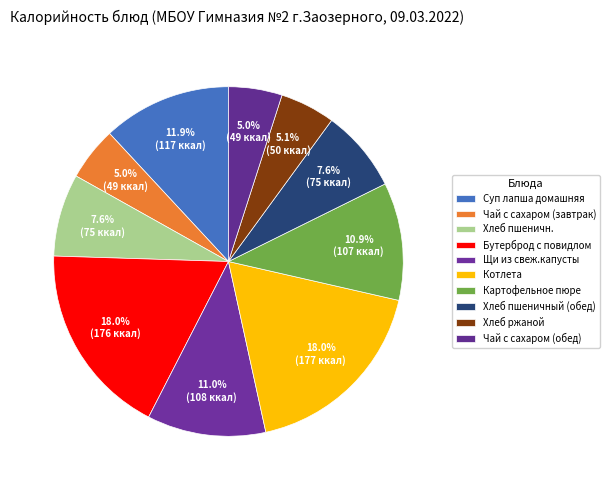

To the nearest percent, what portion does Чай с сахаром (завтрак) represent?

5%